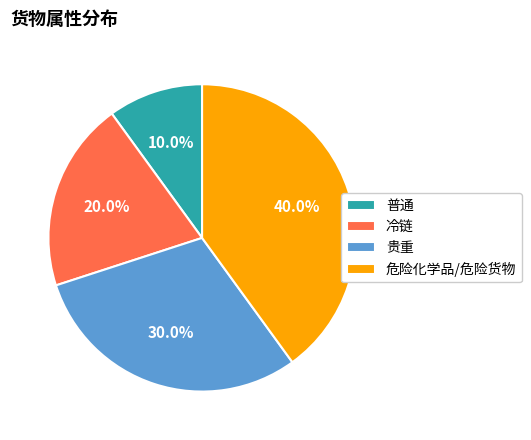

Between 贵重 and 普通, which is larger?

贵重